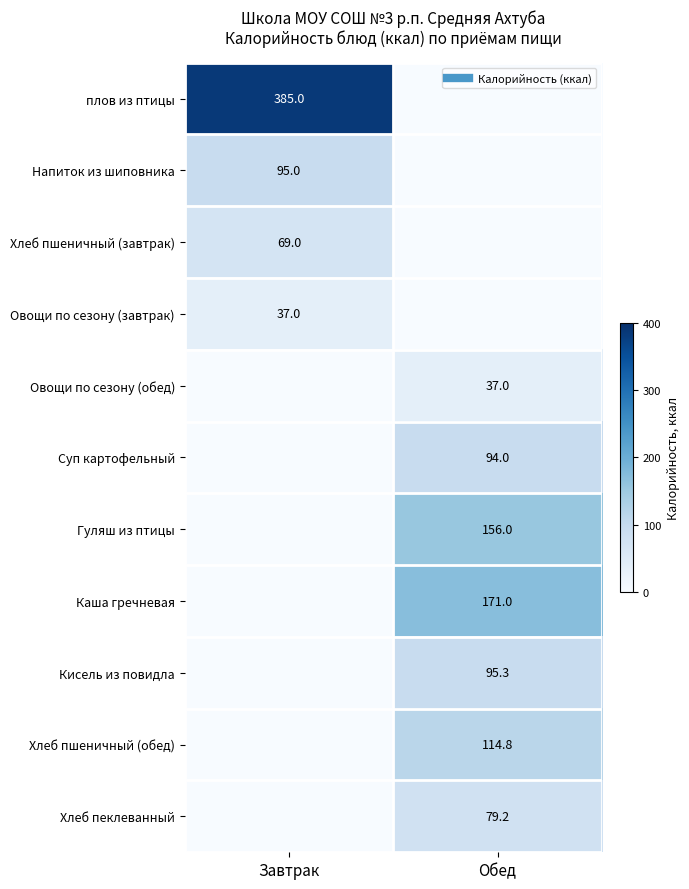

How many categories are shown in the chart?

2